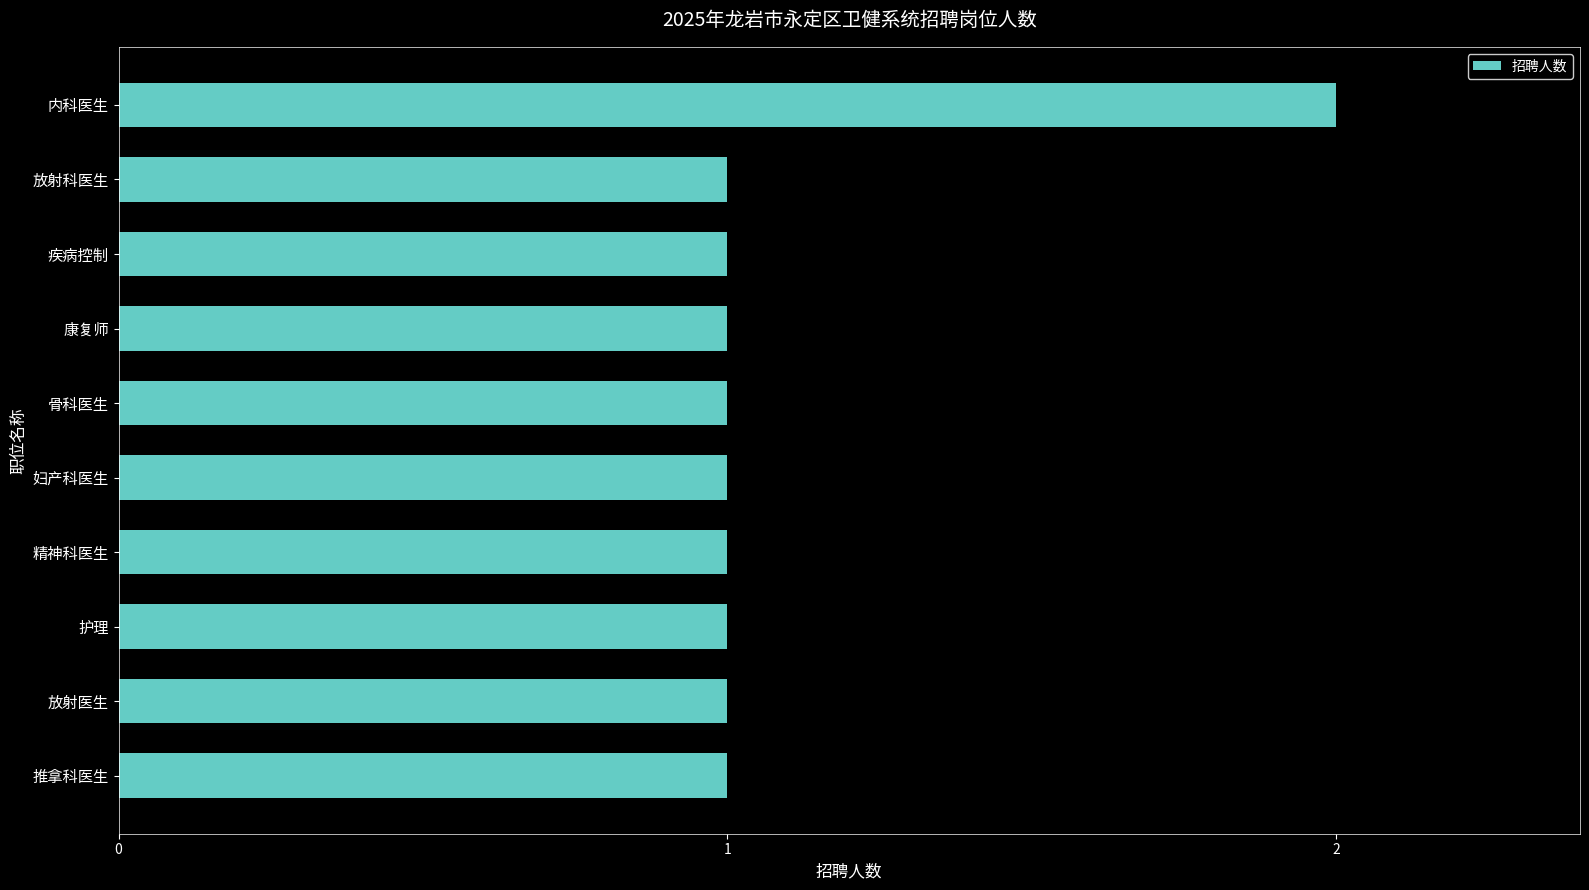

Which category has the highest value across all series?

内科医生